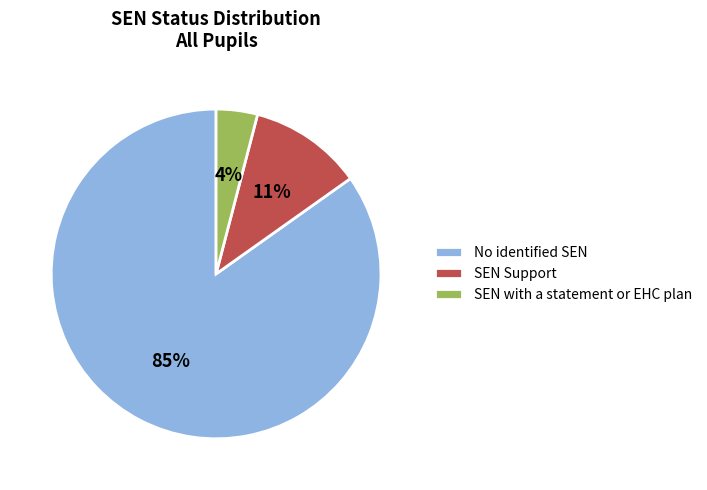

True or false: SEN with a statement or EHC plan accounts for 4% of the total.

True